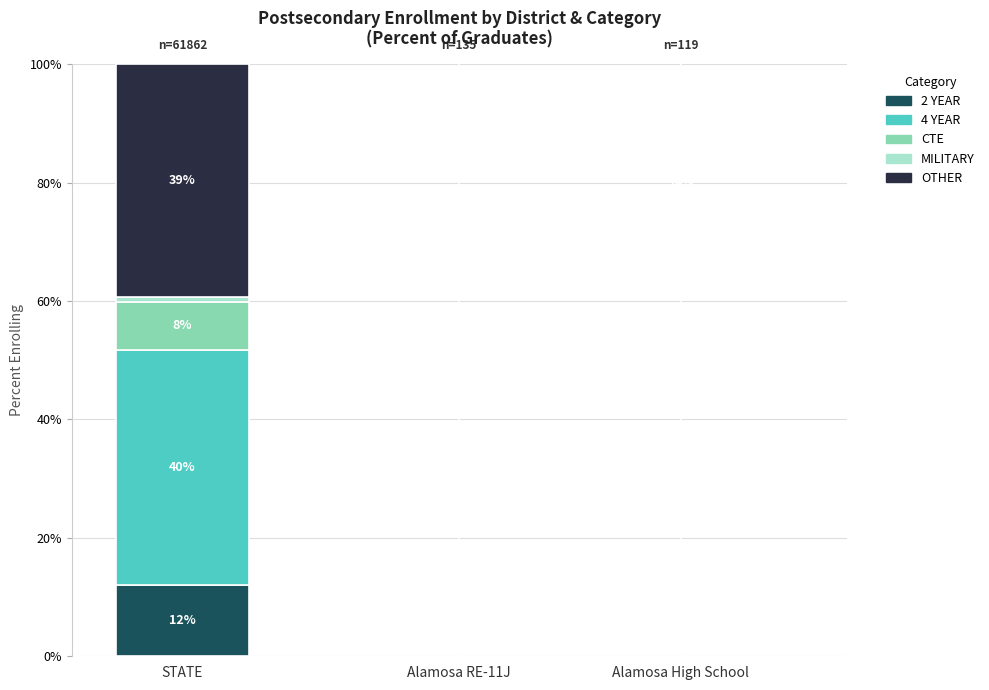

Which category has the lowest value in the OTHER series?

STATE